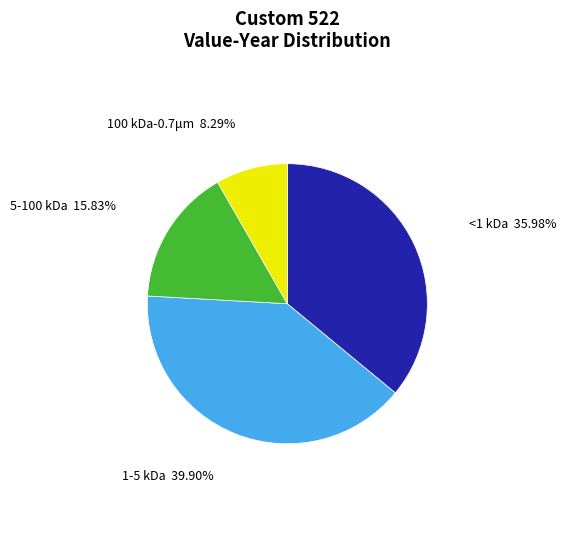

Is there any slice that represents more than half of the pie?

No